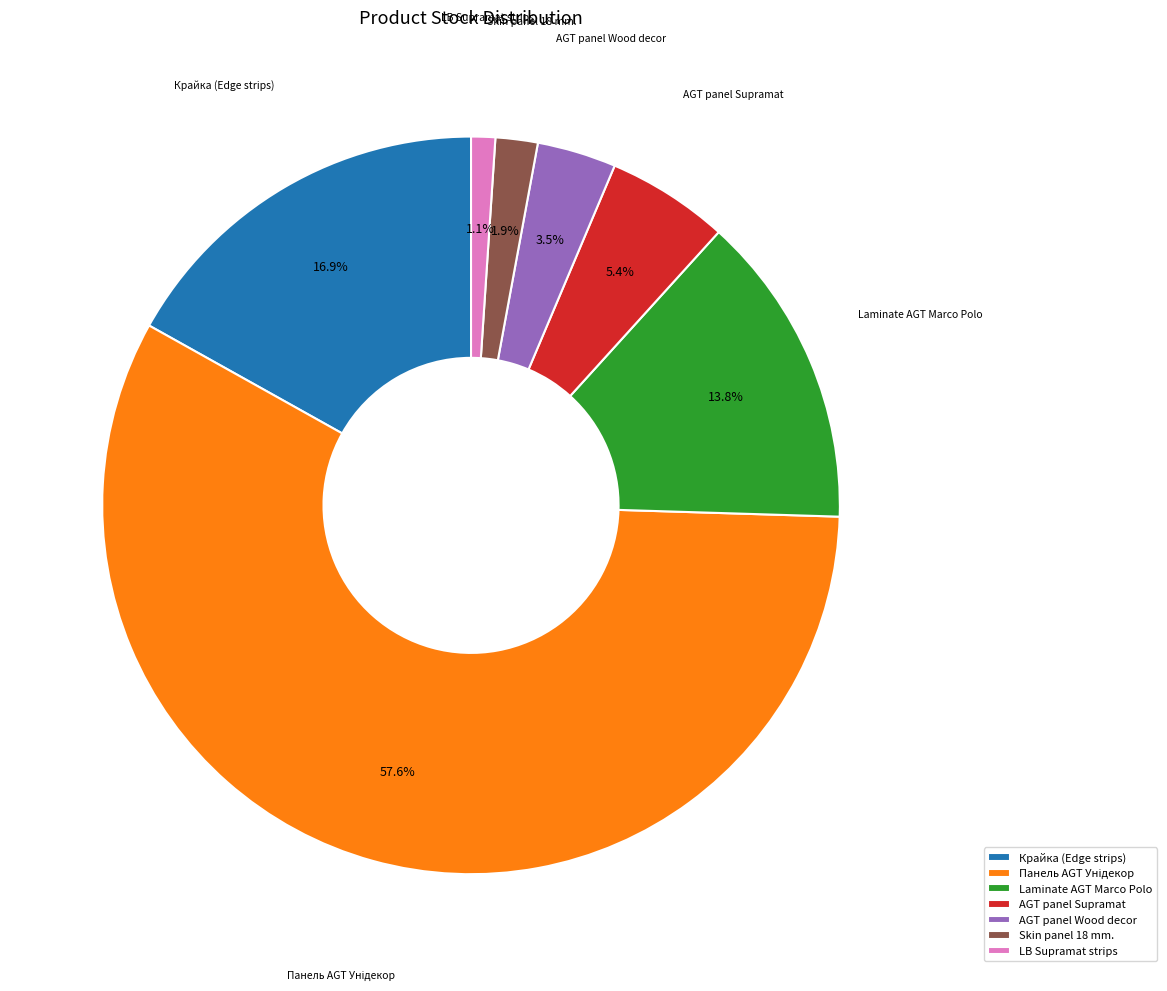

Count the number of slices in the pie.

7